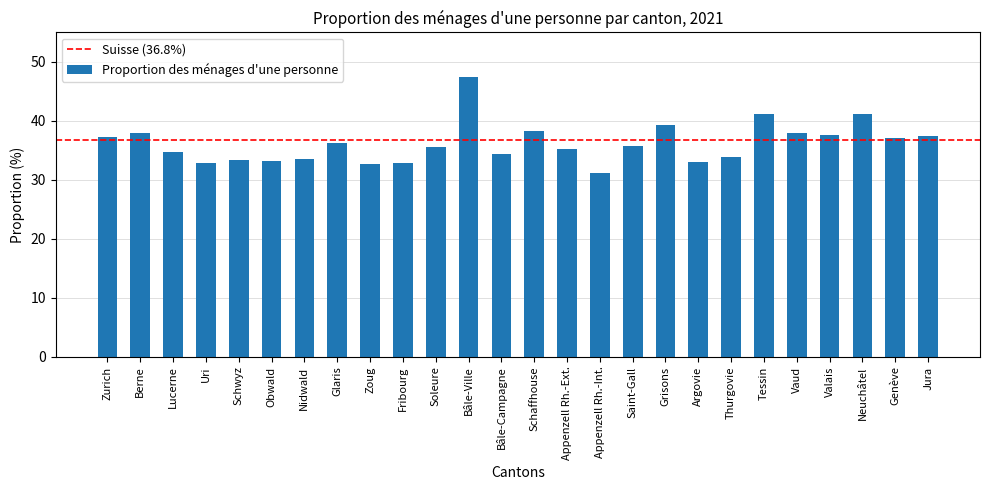

Approximately how many times larger is the value at Argovie compared to Nidwald?

1.0